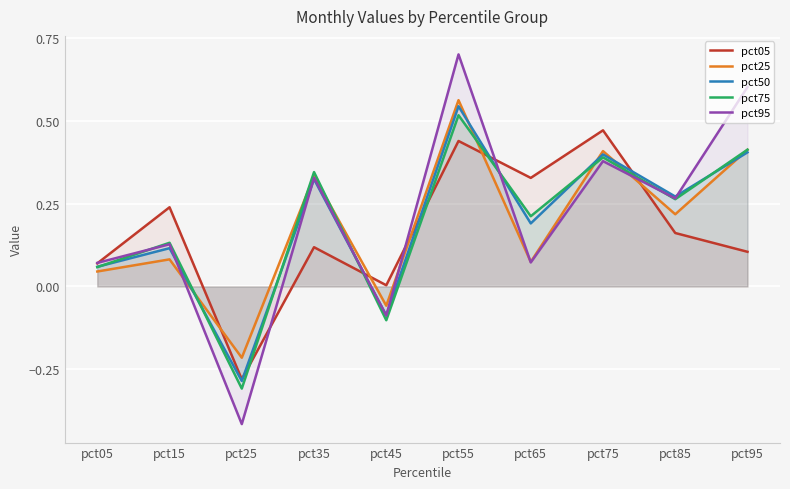

True or false: pct25 and pct50 cross at least once.

True